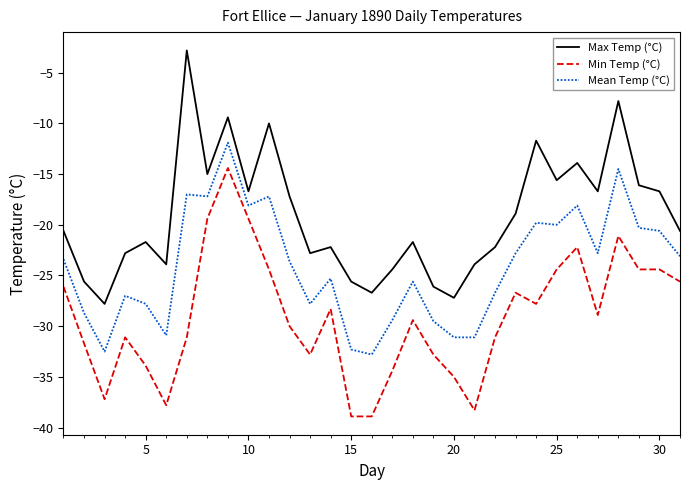

True or false: Mean Temp (°C) and Min Temp (°C) intersect in this chart.

False